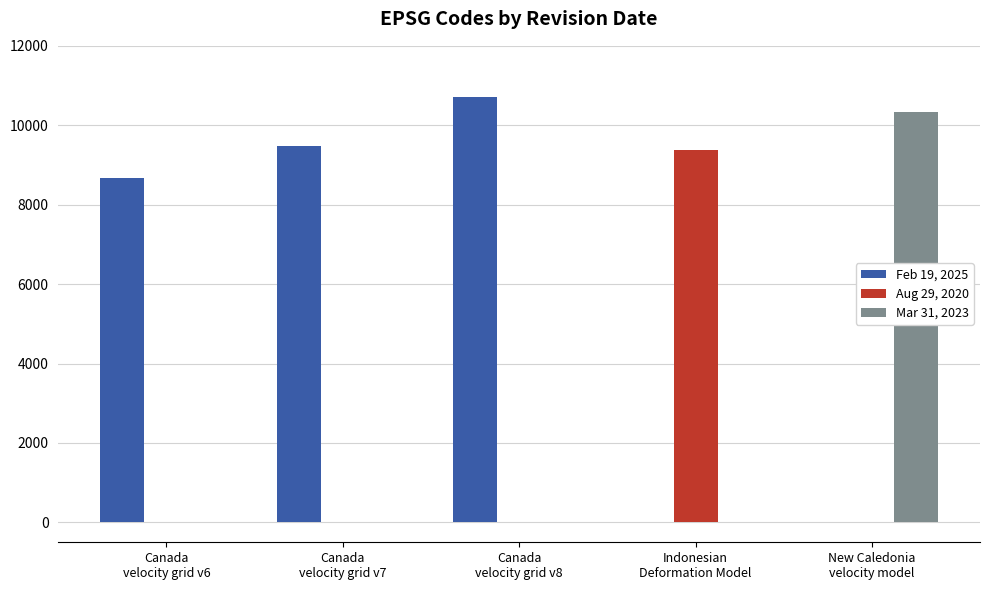

The Feb 19, 2025 series shows 8676 at Canada
velocity grid v6. True or false?

True